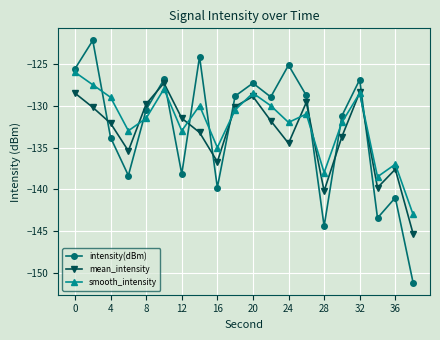

What is the value of the smooth_intensity point at the 9th from the left?

-135.0